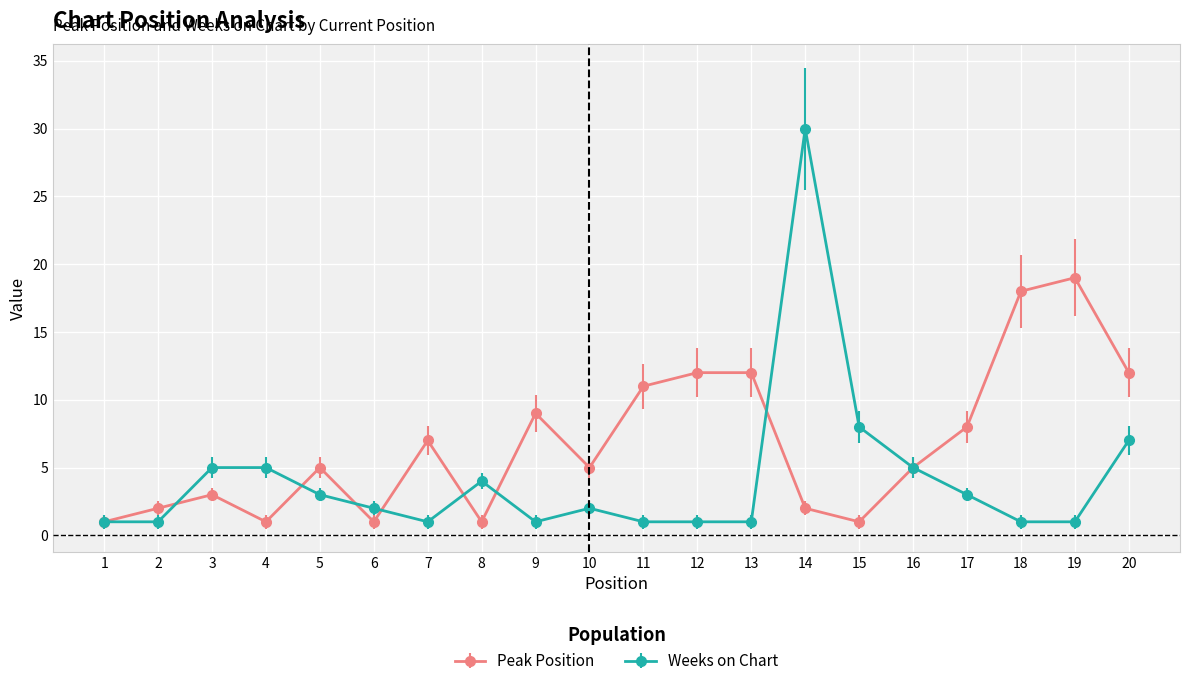

Rank the series by their maximum value, from lowest to highest.

Peak Position, Weeks on Chart